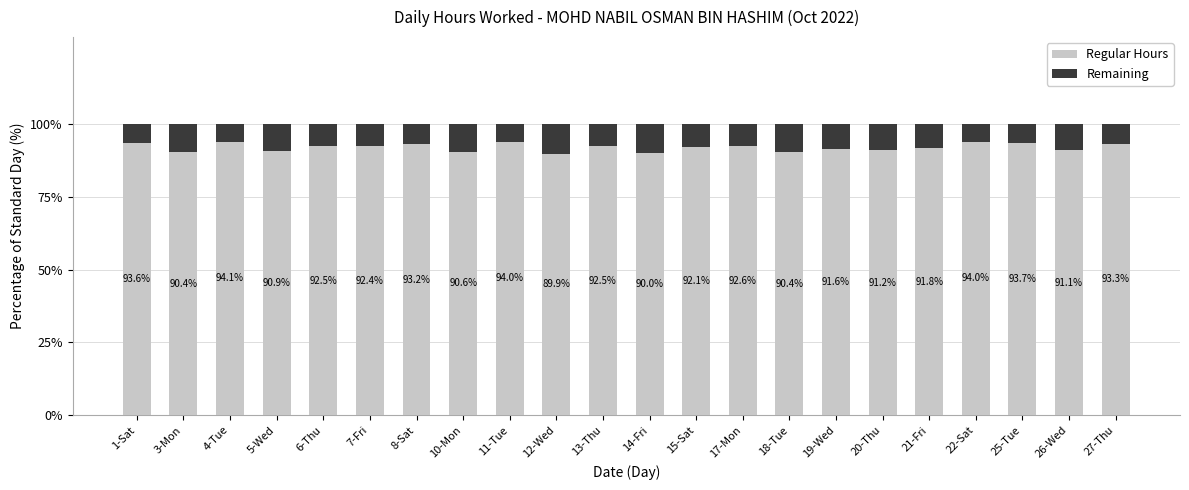

What is the difference between the second highest and second lowest values in the Regular Hours series?

4.0